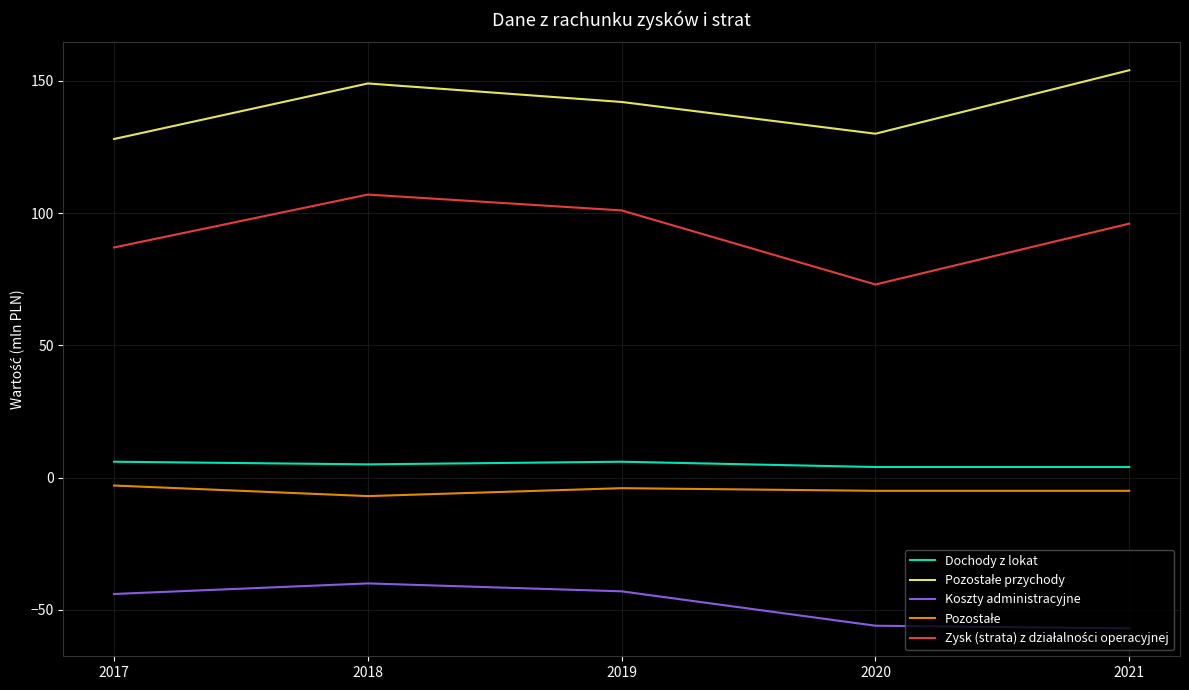

What is the spread (max minus min) of values at 2018?

189